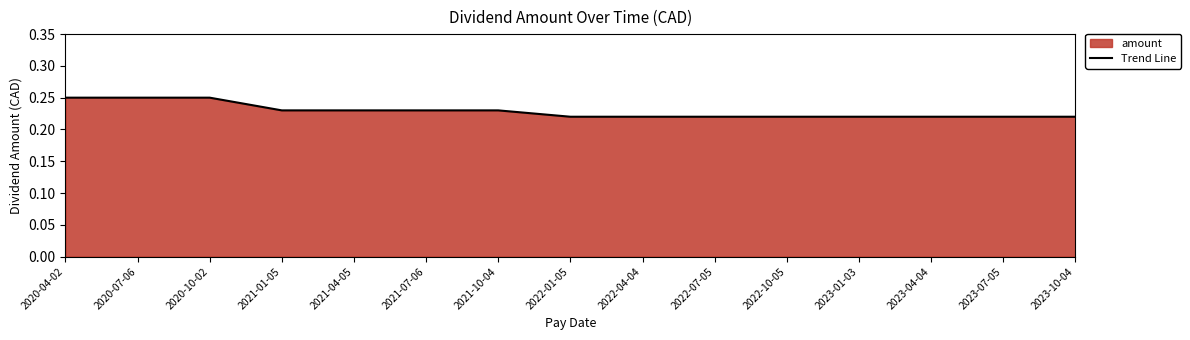

The value at 2020-10-02 is 0.2. True or false?

True